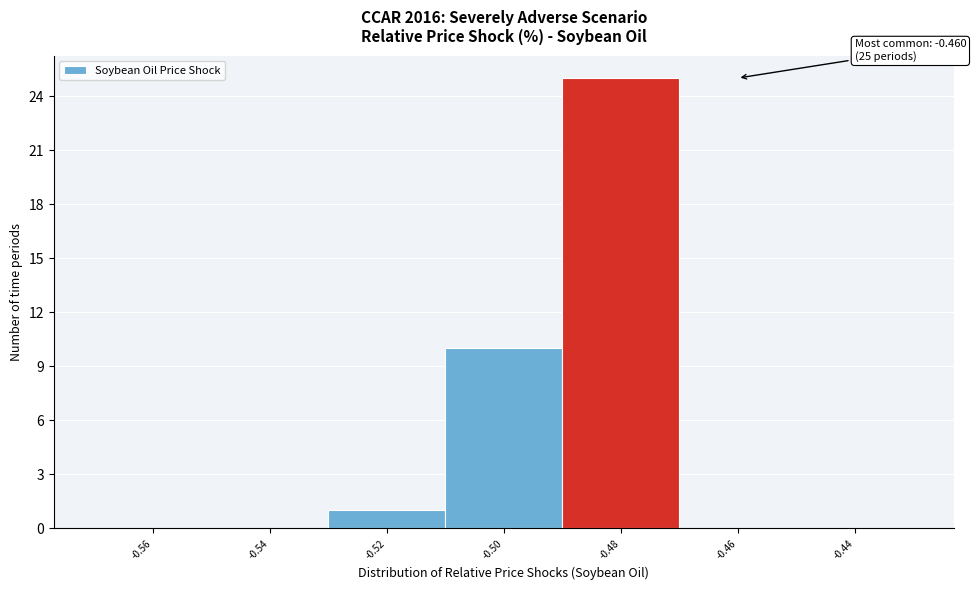

Reading right to left, transcribe all the data shown in this chart.

-0.44=0	-0.46=0	-0.48=25	-0.50=10	-0.52=1	-0.54=0	-0.56=0